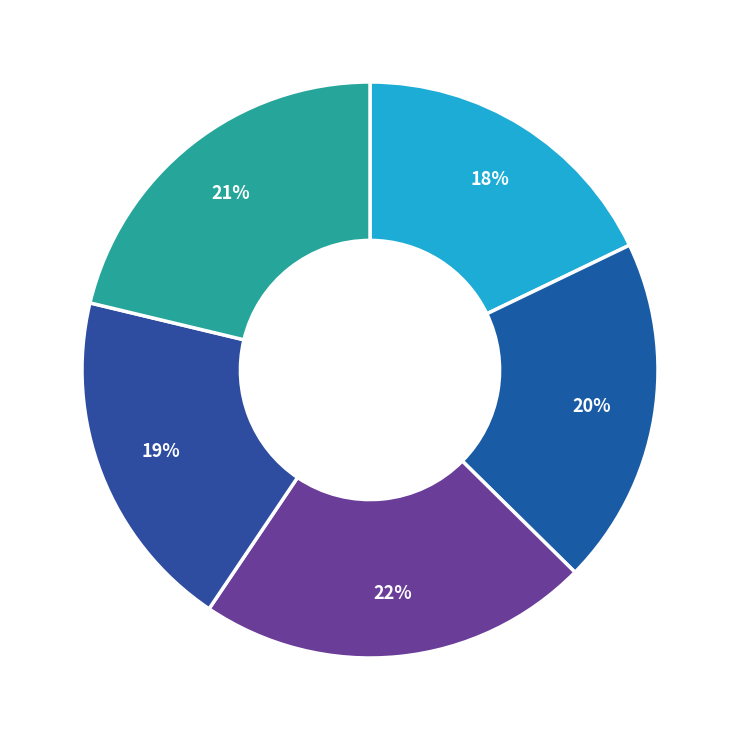

How many slices are in this pie chart?

5